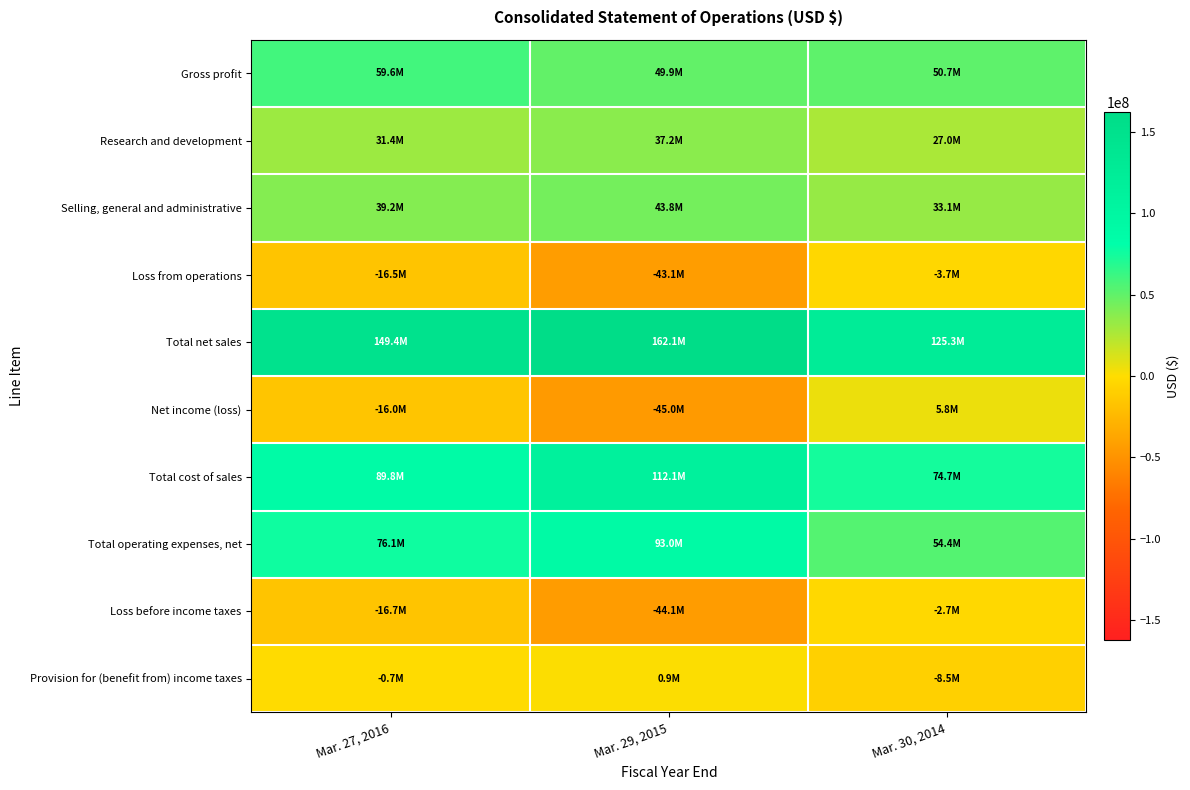

Reading right to left, extract all data points from this chart.

Gross profit: Mar. 30, 2014=50654000	Mar. 29, 2015=49926000	Mar. 27, 2016=59558000
Research and development: Mar. 30, 2014=27048000	Mar. 29, 2015=37181000	Mar. 27, 2016=31403000
Selling, general and administrative: Mar. 30, 2014=33055000	Mar. 29, 2015=43758000	Mar. 27, 2016=39235000
Loss from operations: Mar. 30, 2014=-3701000	Mar. 29, 2015=-43063000	Mar. 27, 2016=-16533000
Total net sales: Mar. 30, 2014=125322000	Mar. 29, 2015=162050000	Mar. 27, 2016=149378000
Net income (loss): Mar. 30, 2014=5801000	Mar. 29, 2015=-45007000	Mar. 27, 2016=-16026000
Total cost of sales: Mar. 30, 2014=74668000	Mar. 29, 2015=112124000	Mar. 27, 2016=89820000
Total operating expenses, net: Mar. 30, 2014=54355000	Mar. 29, 2015=92989000	Mar. 27, 2016=76091000
Loss before income taxes: Mar. 30, 2014=-2677000	Mar. 29, 2015=-44118000	Mar. 27, 2016=-16711000
Provision for (benefit from) income taxes: Mar. 30, 2014=-8478000	Mar. 29, 2015=889000	Mar. 27, 2016=-685000